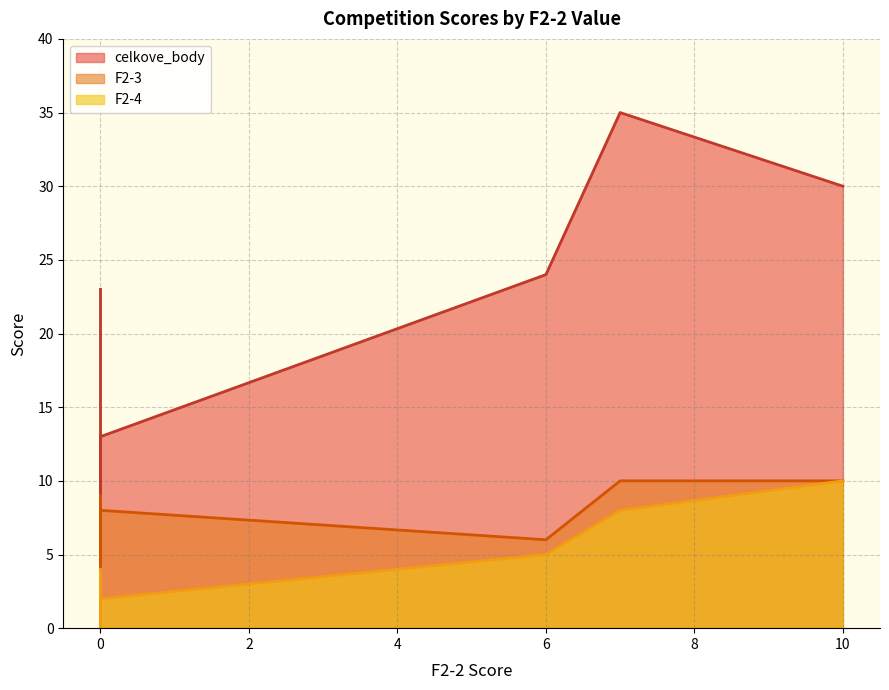

Does the chart display data point markers on the line(s)?

No